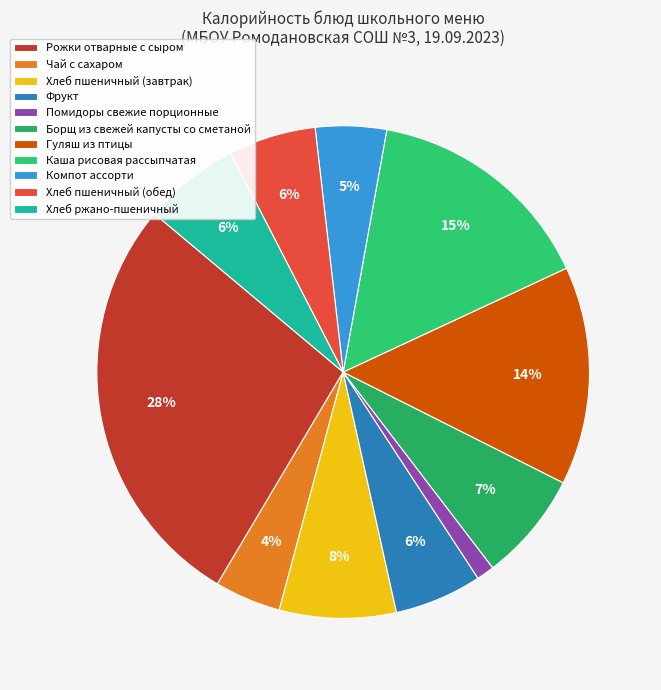

Does any single category account for the majority?

No